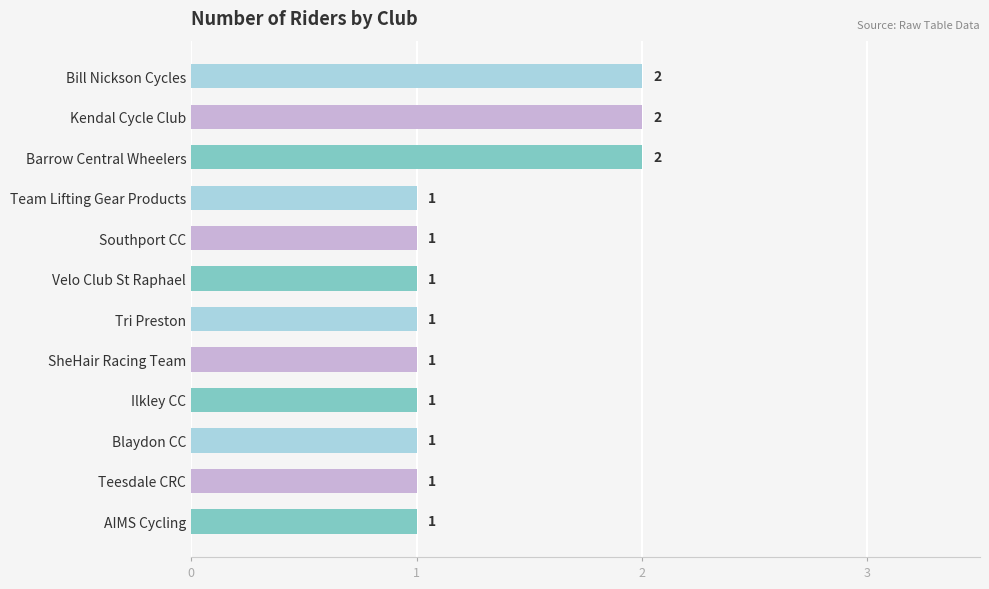

What is the label of the 4th bar from the top?

Team Lifting Gear Products